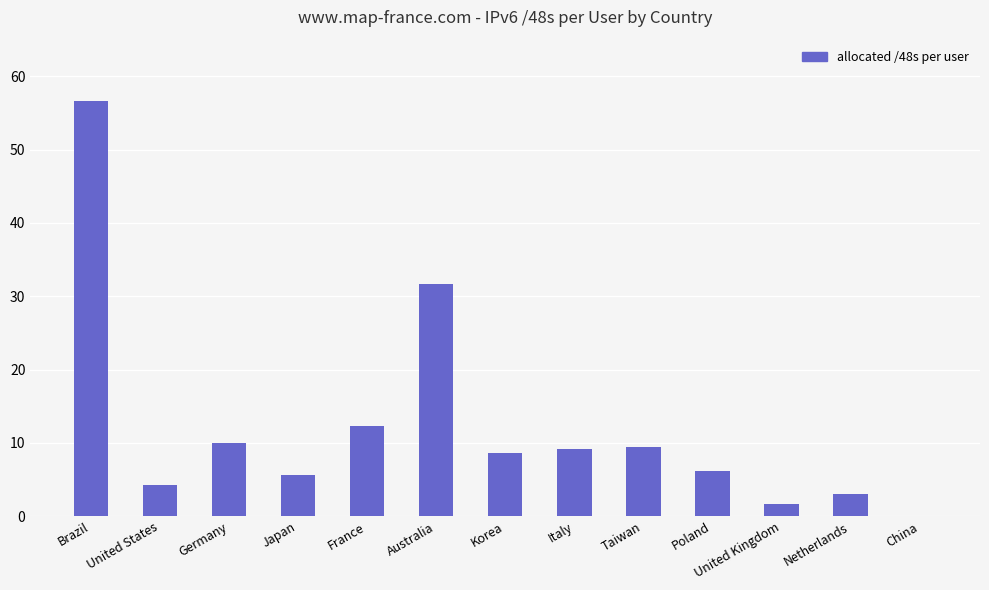

Read the value at Japan.

5.6